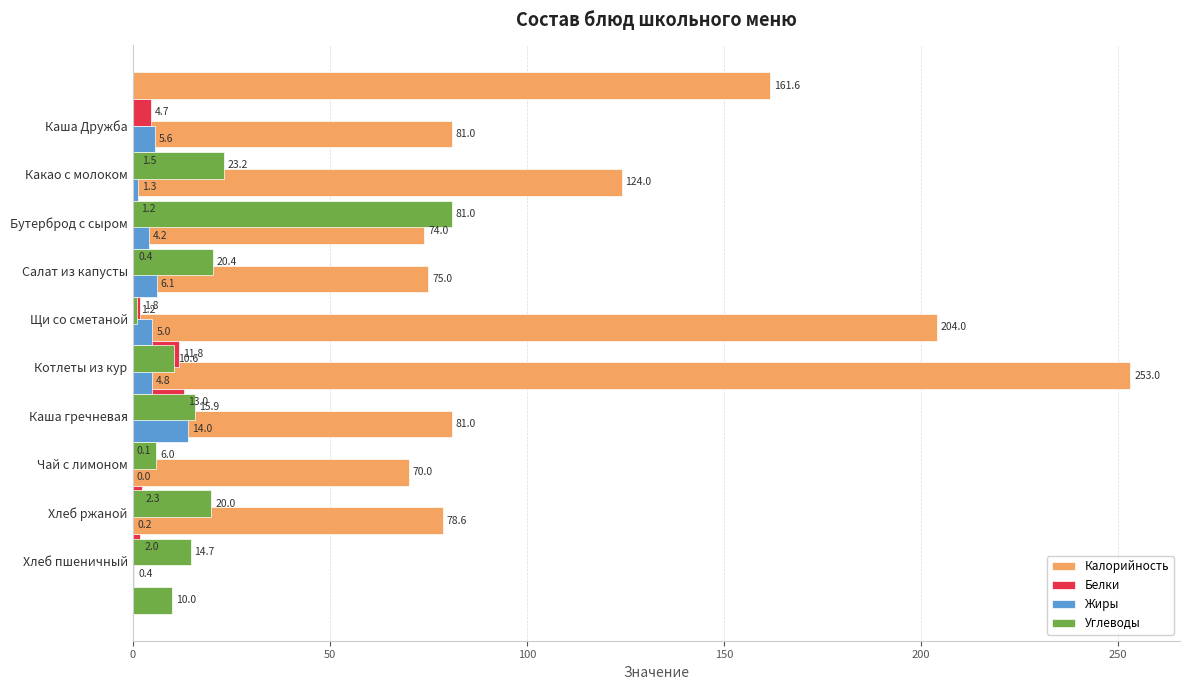

Is the value of Белки at 50 greater than the value of Углеводы at 100?

No